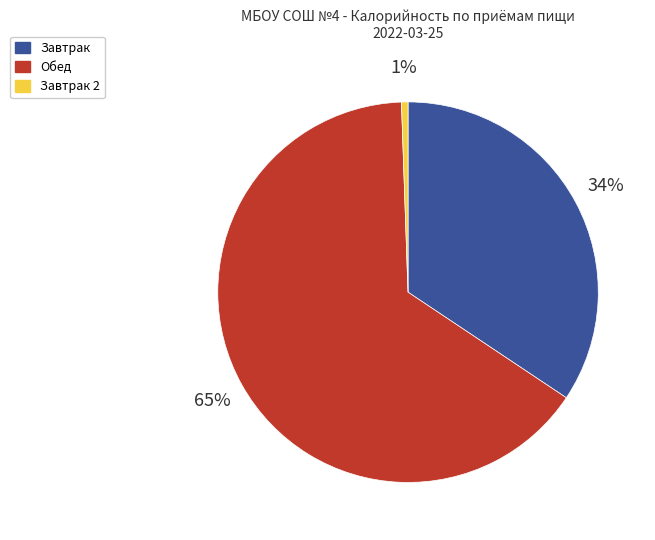

What is the largest slice in the pie chart?

Обед